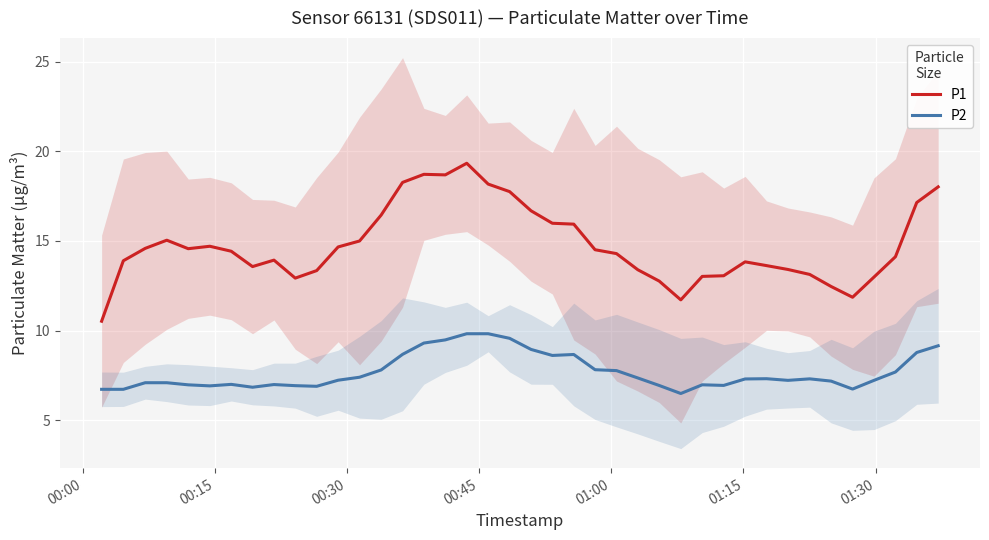

Does the chart display data point markers on the line(s)?

No